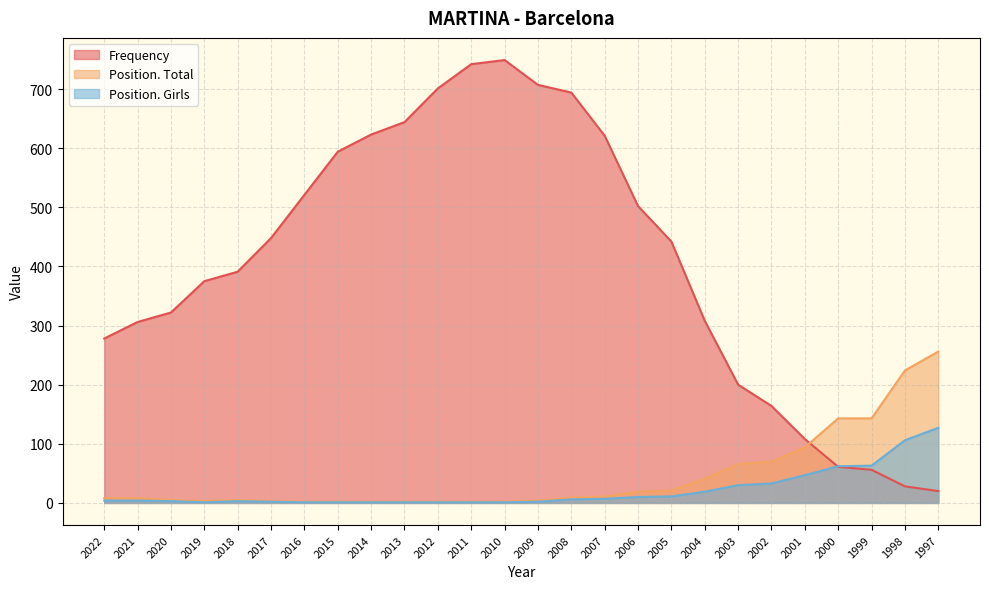

Is it true that Frequency equals 694 at 2008?

True